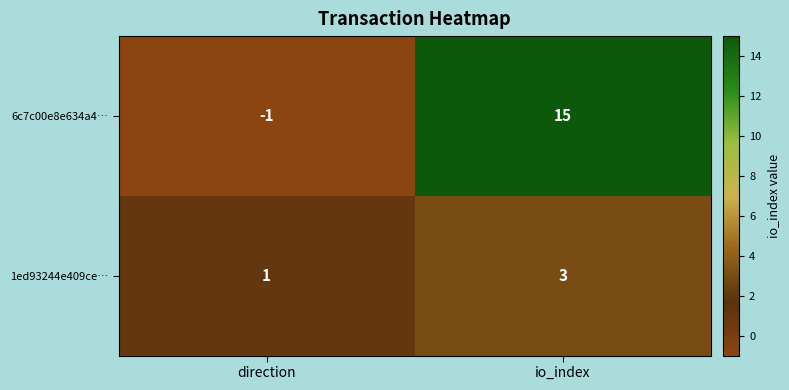

At which label does 6c7c00e8e634a4… reach its peak?

io_index